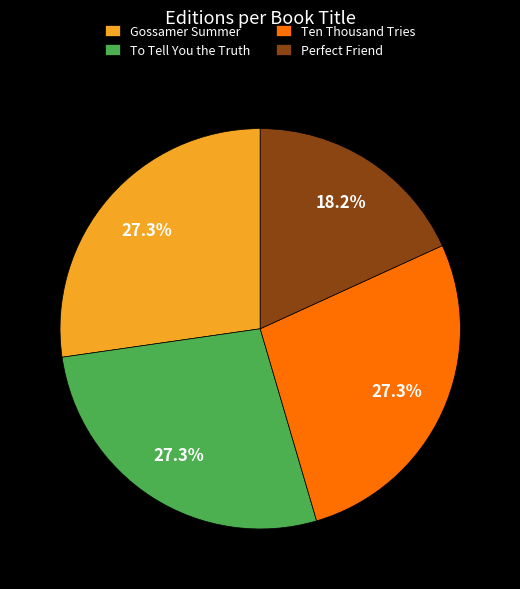

Which category has the smallest portion of the pie?

Perfect Friend